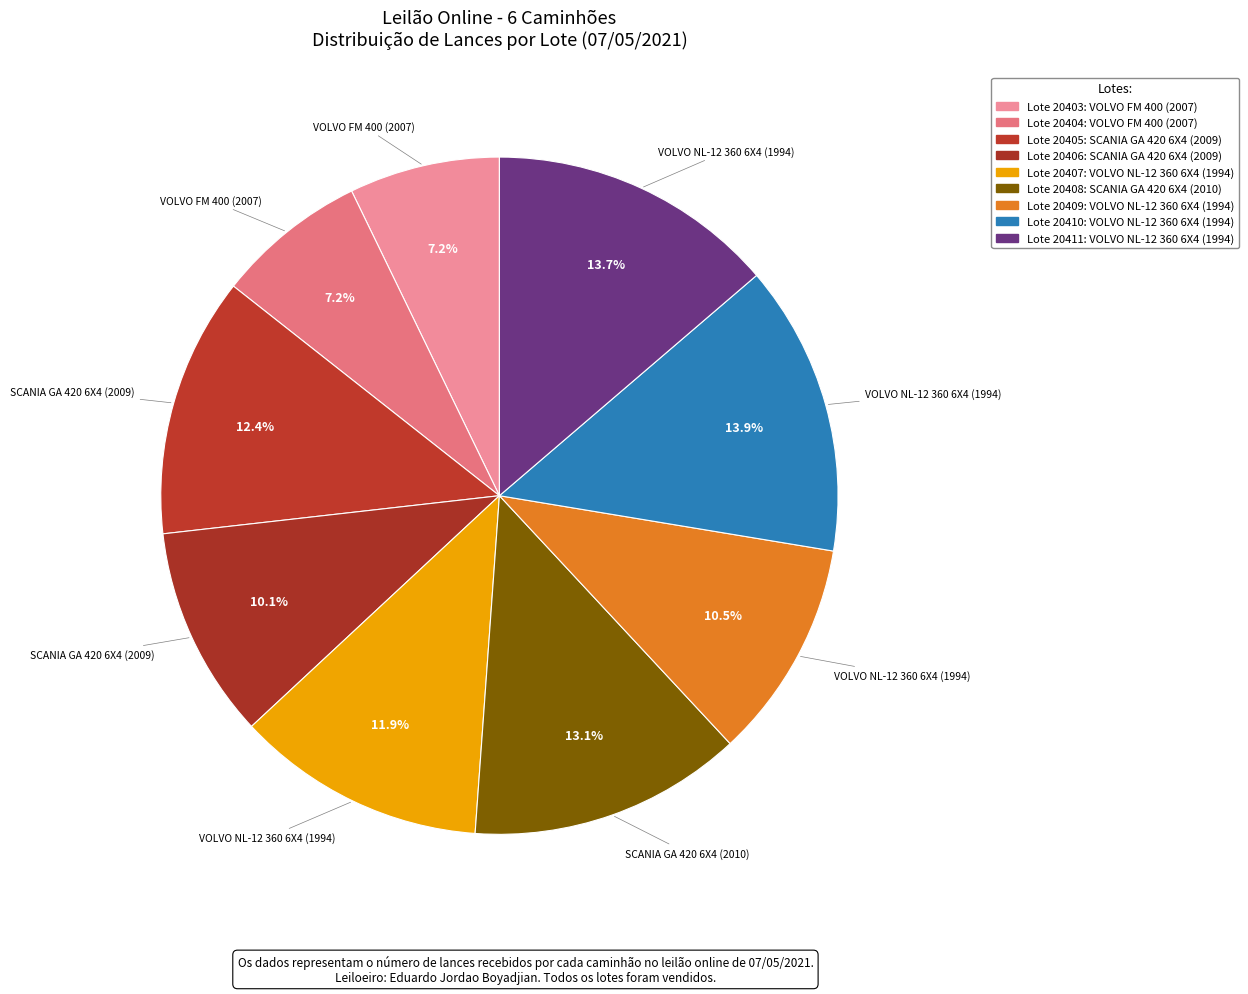

Is there any slice that represents more than half of the pie?

No